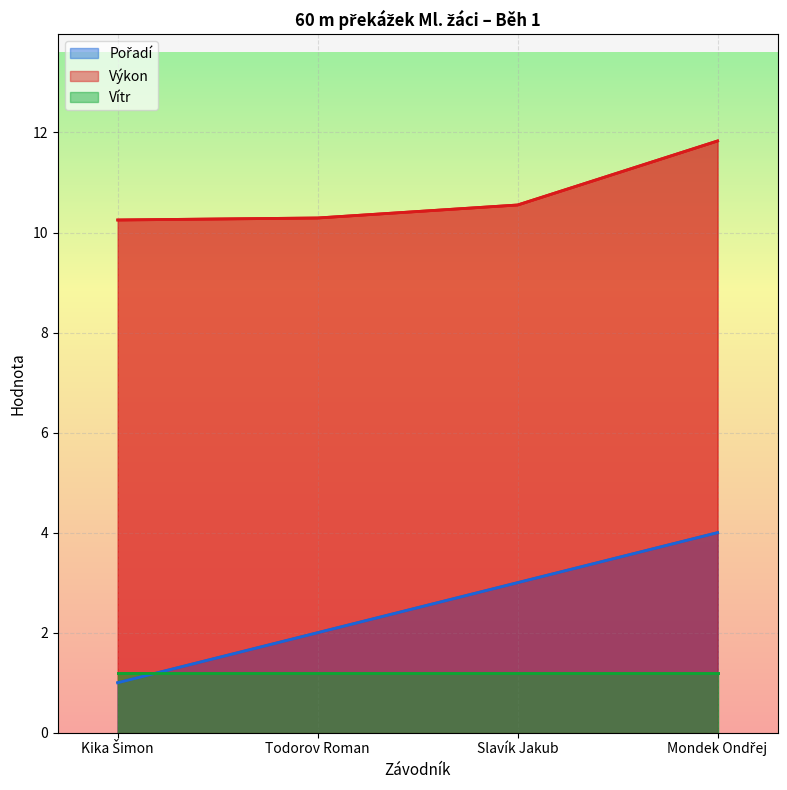

The value of Pořadí at Todorov Roman is 2.0. True or false?

True